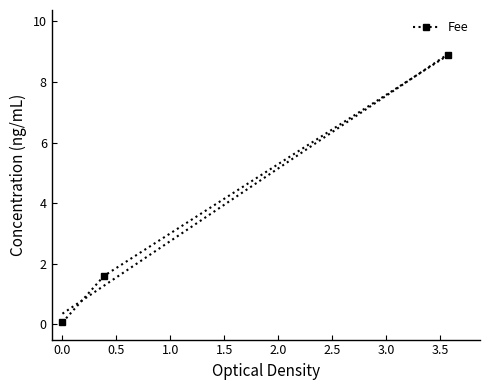

What is the value of the Fee point at the 2nd from the left?

1.6